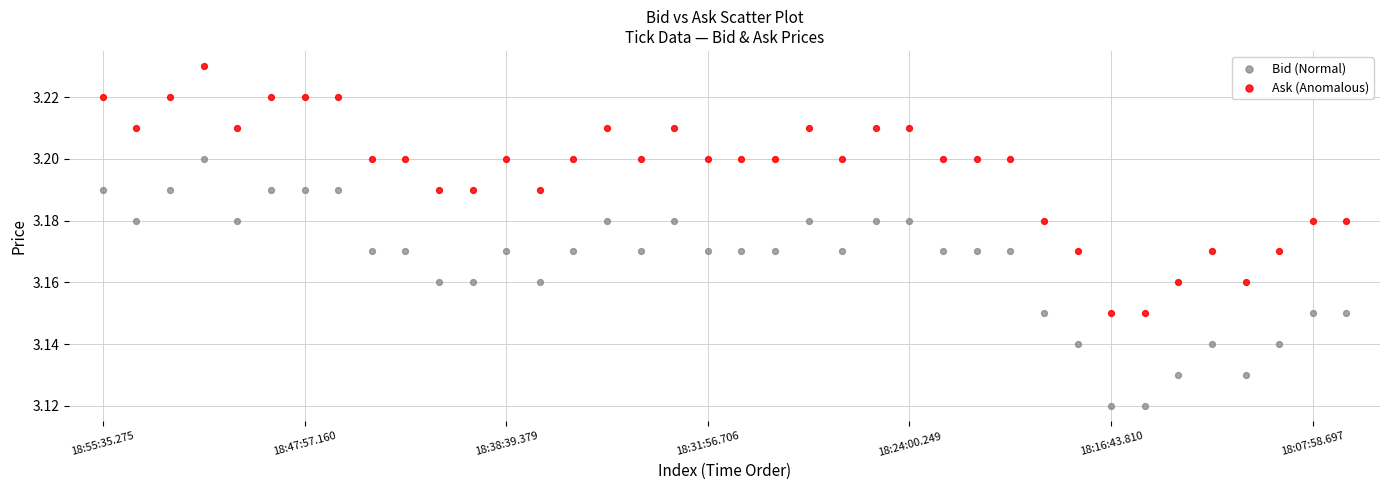

Which series reaches the minimum Y coordinate?

Bid (Normal)